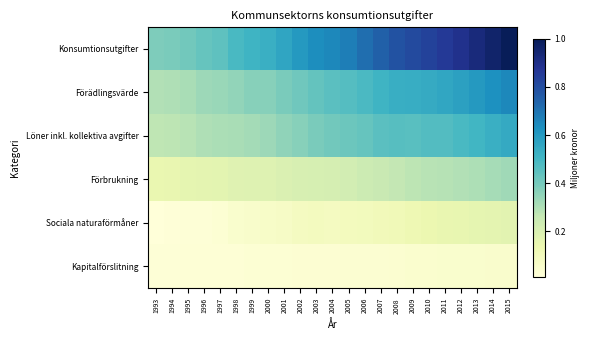

Reading right to left, what are all the values shown in this chart?

Konsumtionsutgifter: 2015=1.0	2014=1.0	2013=0.9	2012=0.9	2011=0.9	2010=0.8	2009=0.8	2008=0.8	2007=0.7	2006=0.7	2005=0.7	2004=0.6	2003=0.6	2002=0.6	2001=0.6	2000=0.5	1999=0.5	1998=0.5	1997=0.4	1996=0.4	1995=0.4	1994=0.4	1993=0.4
Förädlingsvärde: 2015=0.7	2014=0.6	2013=0.6	2012=0.6	2011=0.6	2010=0.5	2009=0.5	2008=0.5	2007=0.5	2006=0.5	2005=0.5	2004=0.5	2003=0.4	2002=0.4	2001=0.4	2000=0.4	1999=0.4	1998=0.3	1997=0.3	1996=0.3	1995=0.3	1994=0.3	1993=0.3
Löner inkl. kollektiva avgifter: 2015=0.5	2014=0.5	2013=0.5	2012=0.5	2011=0.5	2010=0.5	2009=0.5	2008=0.5	2007=0.5	2006=0.4	2005=0.4	2004=0.4	2003=0.4	2002=0.4	2001=0.4	2000=0.3	1999=0.3	1998=0.3	1997=0.3	1996=0.3	1995=0.3	1994=0.3	1993=0.3
Förbrukning: 2015=0.3	2014=0.3	2013=0.3	2012=0.3	2011=0.3	2010=0.3	2009=0.3	2008=0.3	2007=0.3	2006=0.2	2005=0.2	2004=0.2	2003=0.2	2002=0.2	2001=0.2	2000=0.2	1999=0.2	1998=0.2	1997=0.2	1996=0.2	1995=0.2	1994=0.1	1993=0.1
Sociala naturaförmåner: 2015=0.2	2014=0.2	2013=0.2	2012=0.2	2011=0.1	2010=0.1	2009=0.1	2008=0.1	2007=0.1	2006=0.1	2005=0.1	2004=0.1	2003=0.1	2002=0.1	2001=0.1	2000=0.1	1999=0.1	1998=0.0	1997=0.0	1996=0.0	1995=0.0	1994=0.0	1993=0.0
Kapitalförslitning: 2015=0.1	2014=0.1	2013=0.0	2012=0.0	2011=0.0	2010=0.0	2009=0.0	2008=0.0	2007=0.0	2006=0.0	2005=0.0	2004=0.0	2003=0.0	2002=0.0	2001=0.0	2000=0.0	1999=0.0	1998=0.0	1997=0.0	1996=0.0	1995=0.0	1994=0.0	1993=0.0